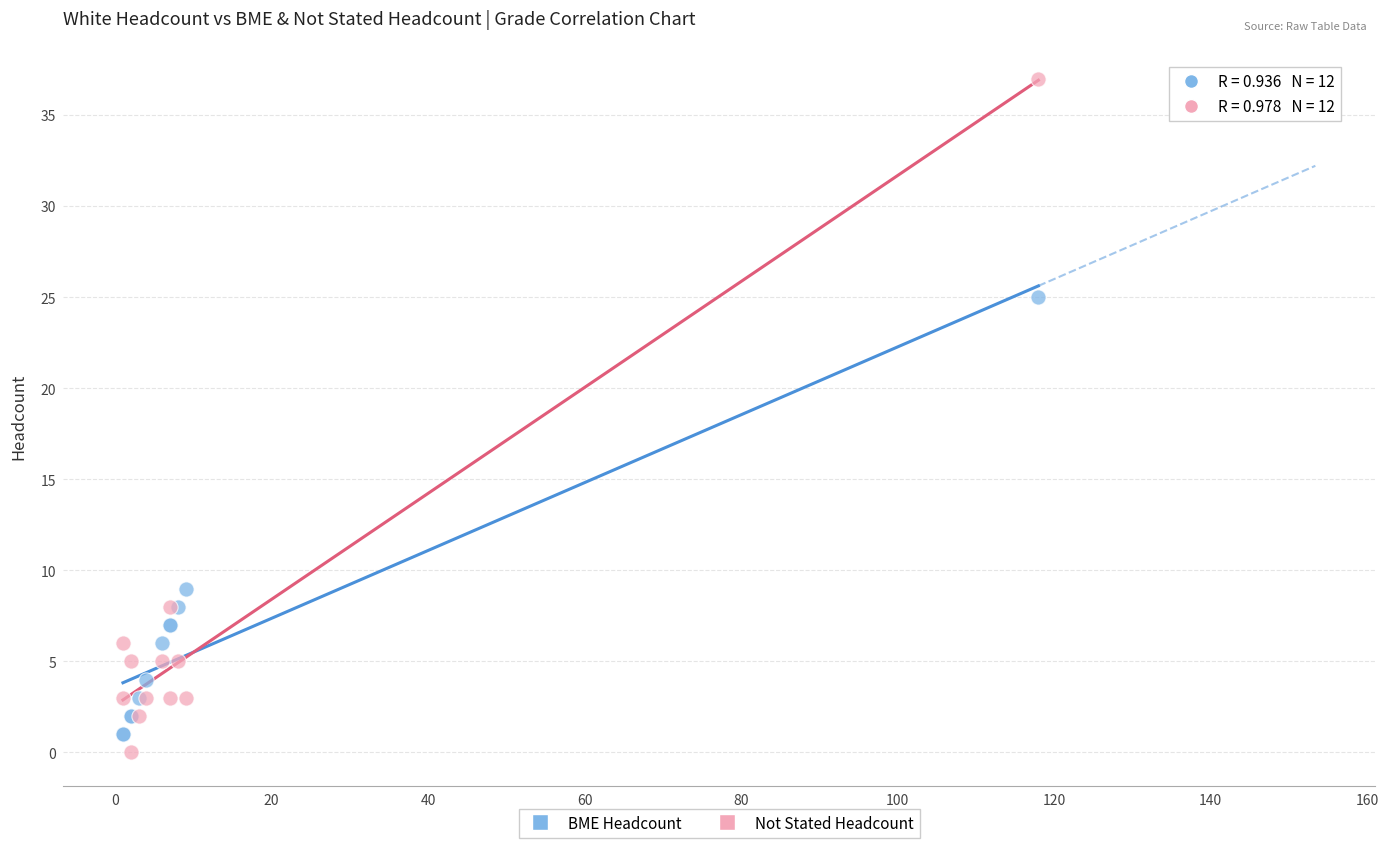

Which series has the largest Y range (max minus min)?

Not Stated Headcount